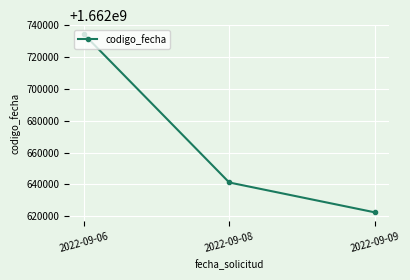

Does the chart have visible grid lines?

Yes